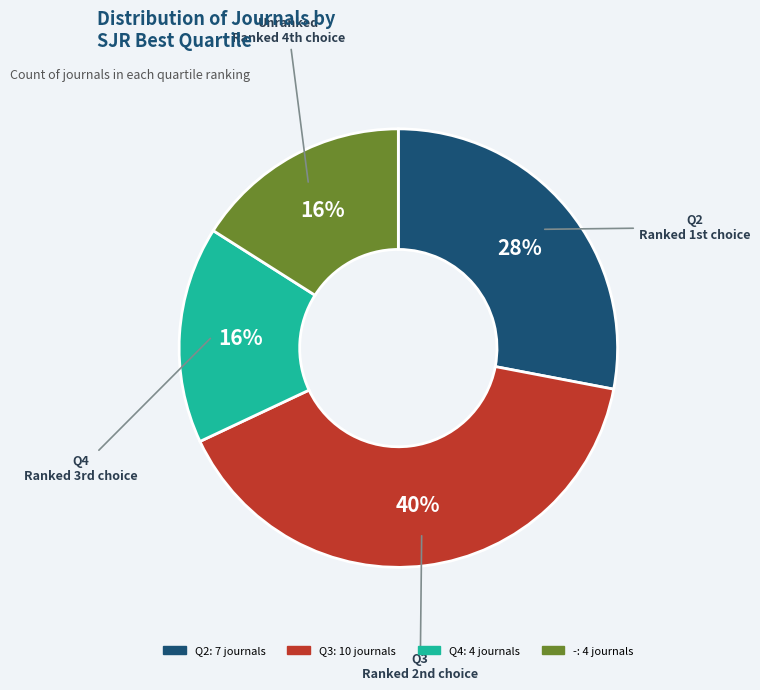

To the nearest percent, what percentage of the pie is Q3?

40%